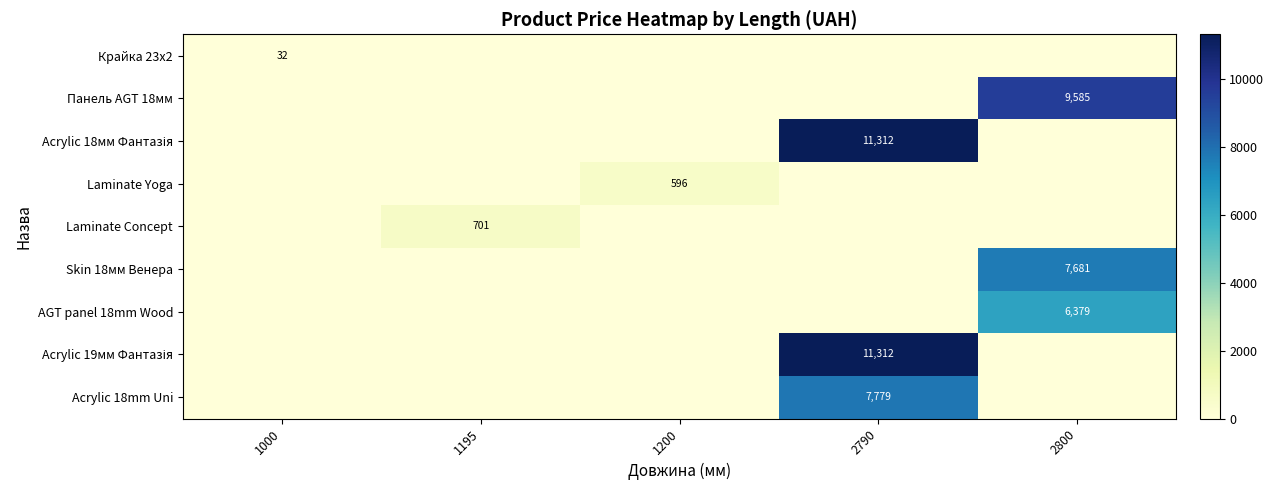

What is the difference between the highest and lowest values at 2800?

9585.4